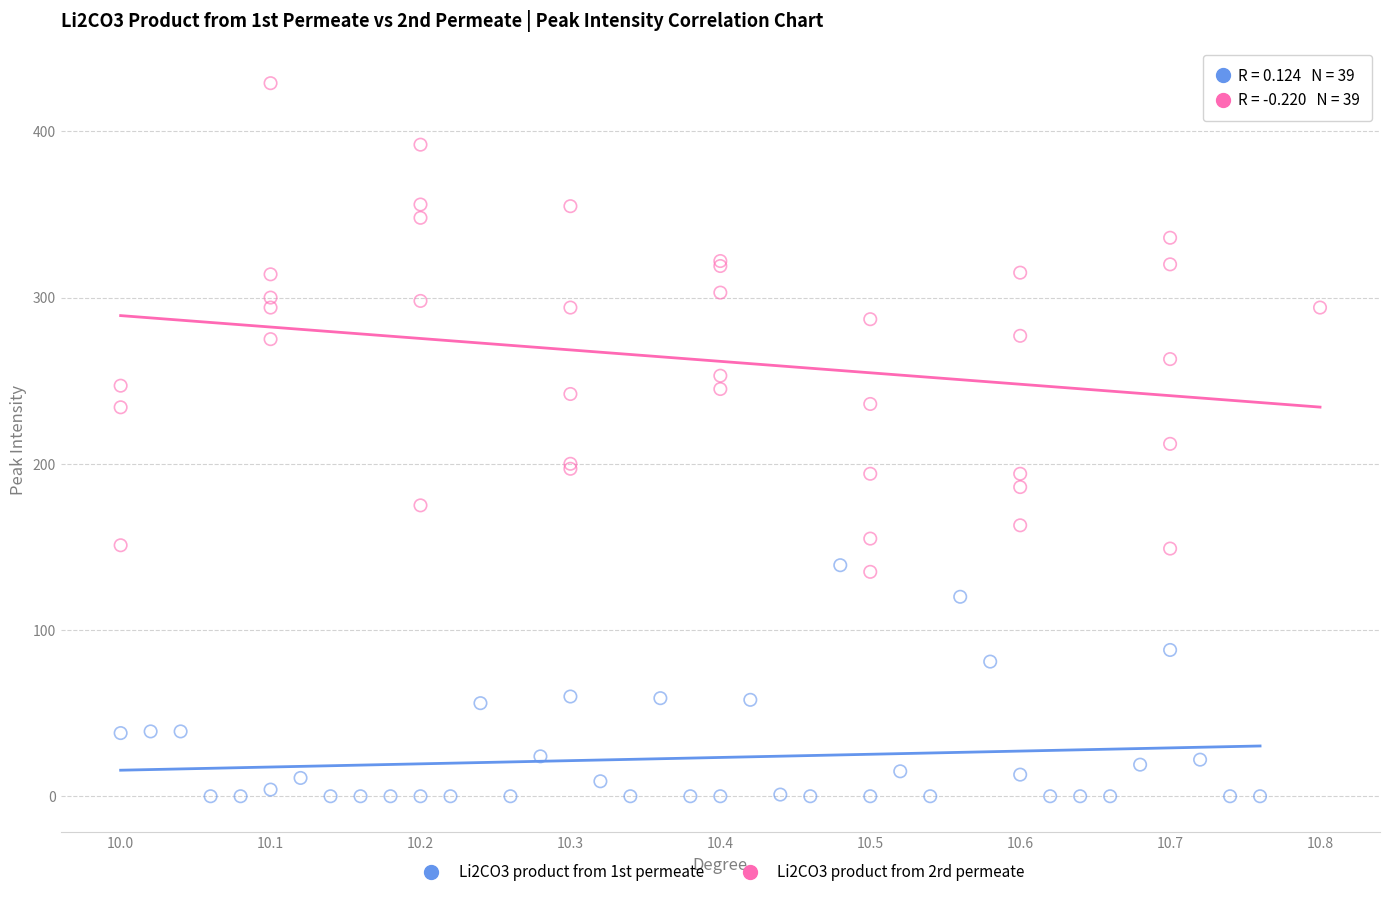

Which series has the largest Y range (max minus min)?

Li2CO3 product from 2rd permeate